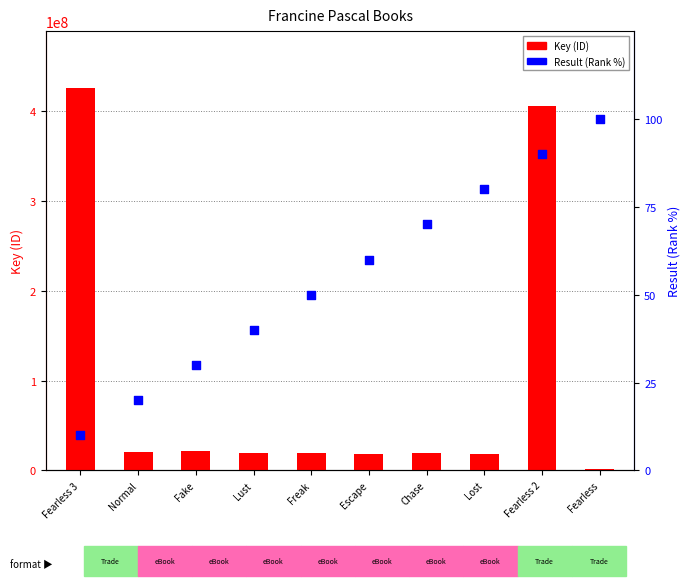

What are all the series names shown in the legend?

Key (ID), Result (Rank %)